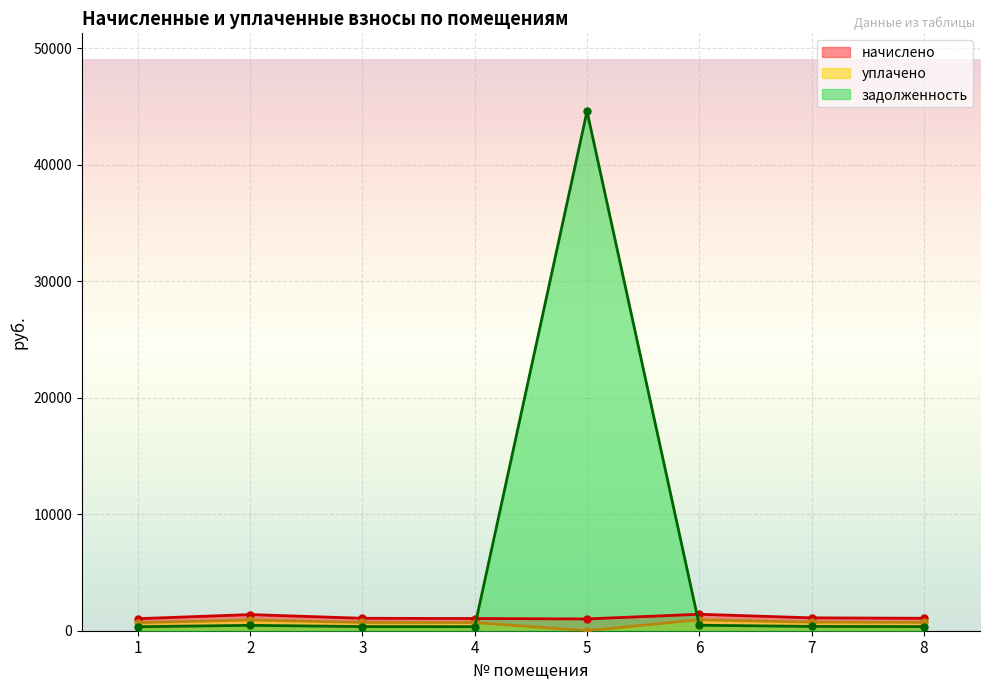

What is the average value of the задолженность series?

5913.3